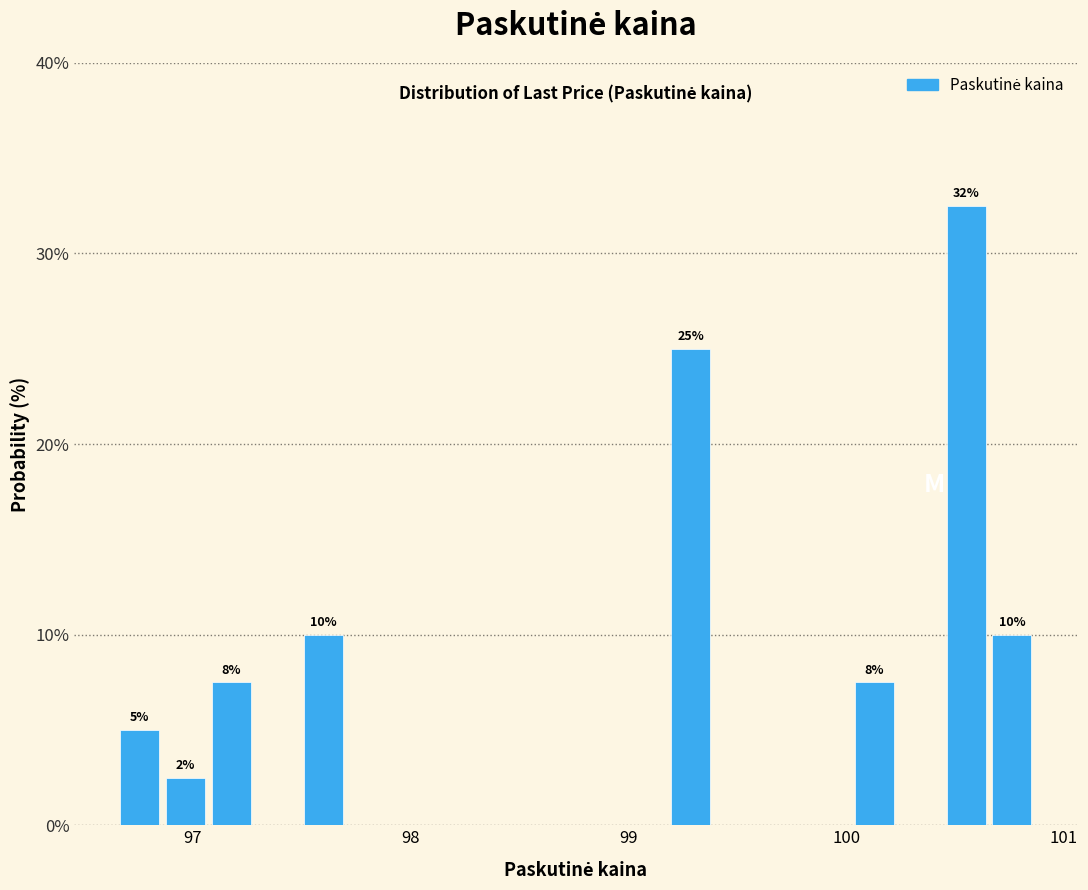

Around what value on the x-axis is the tallest bar? Give the approximate position of its centre, as read against the axis.

100.6